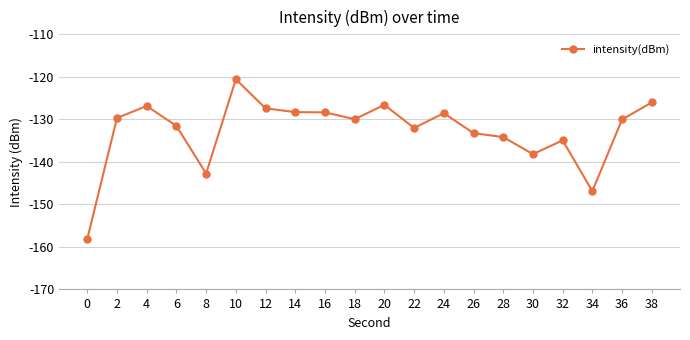

What is the greatest value displayed?

-120.6